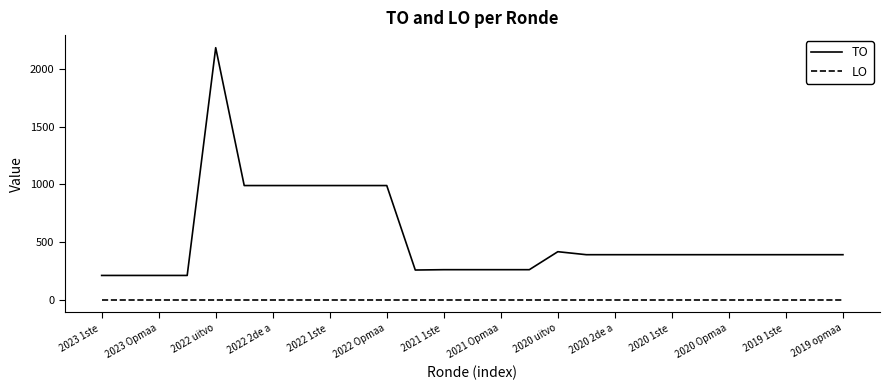

True or false: LO and TO intersect in this chart.

False